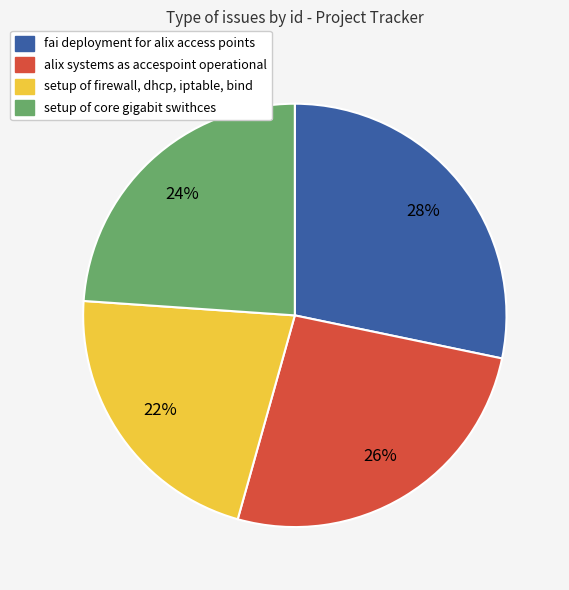

Is the sum of setup of core gigabit swithces and setup of firewall, dhcp, iptable, bind greater than half?

No